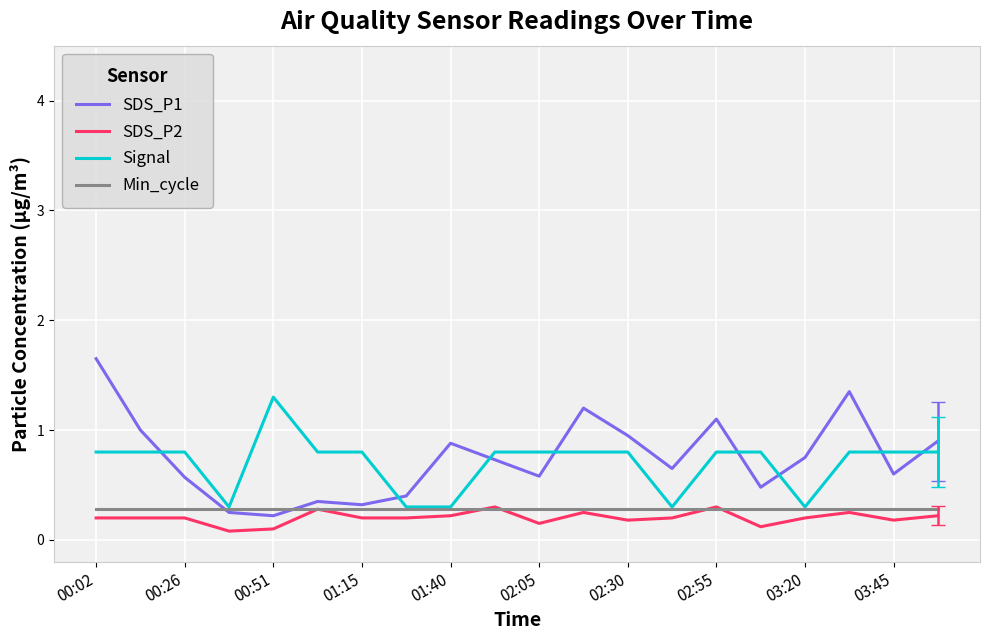

Which series has the largest range (max minus min)?

SDS_P1